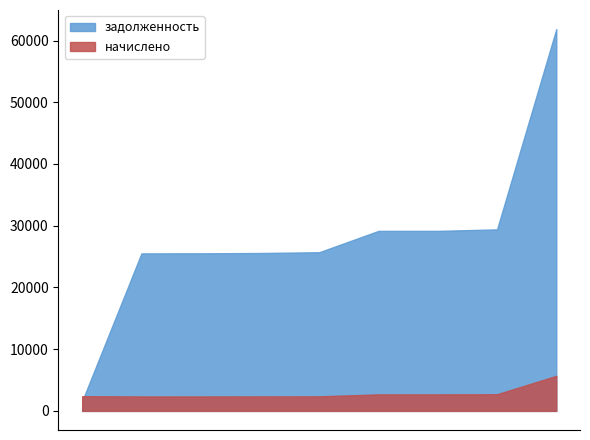

What is the value of the начислено point at the 8th from the left?

2678.4